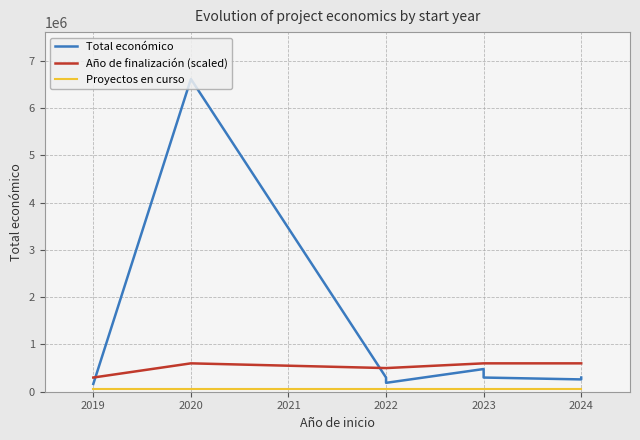

Reading left to right, what are all the values shown in this chart?

Total económico: 164995	6612227	299913	187755	479882	299938	260325	299986
Año de finalización (scaled): 300000	600000	500000	500000	600000	600000	600000	600000
Proyectos en curso: 50000	50000	50000	50000	50000	50000	50000	50000